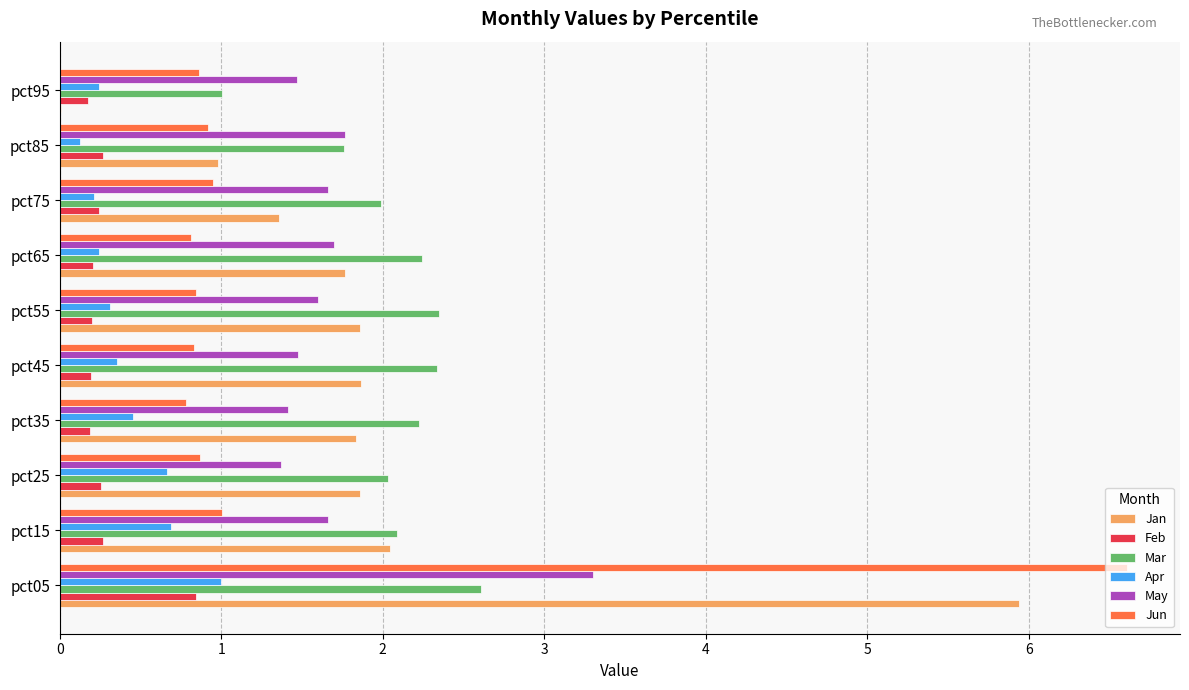

Is it true that Mar equals 2.9 at pct25?

False